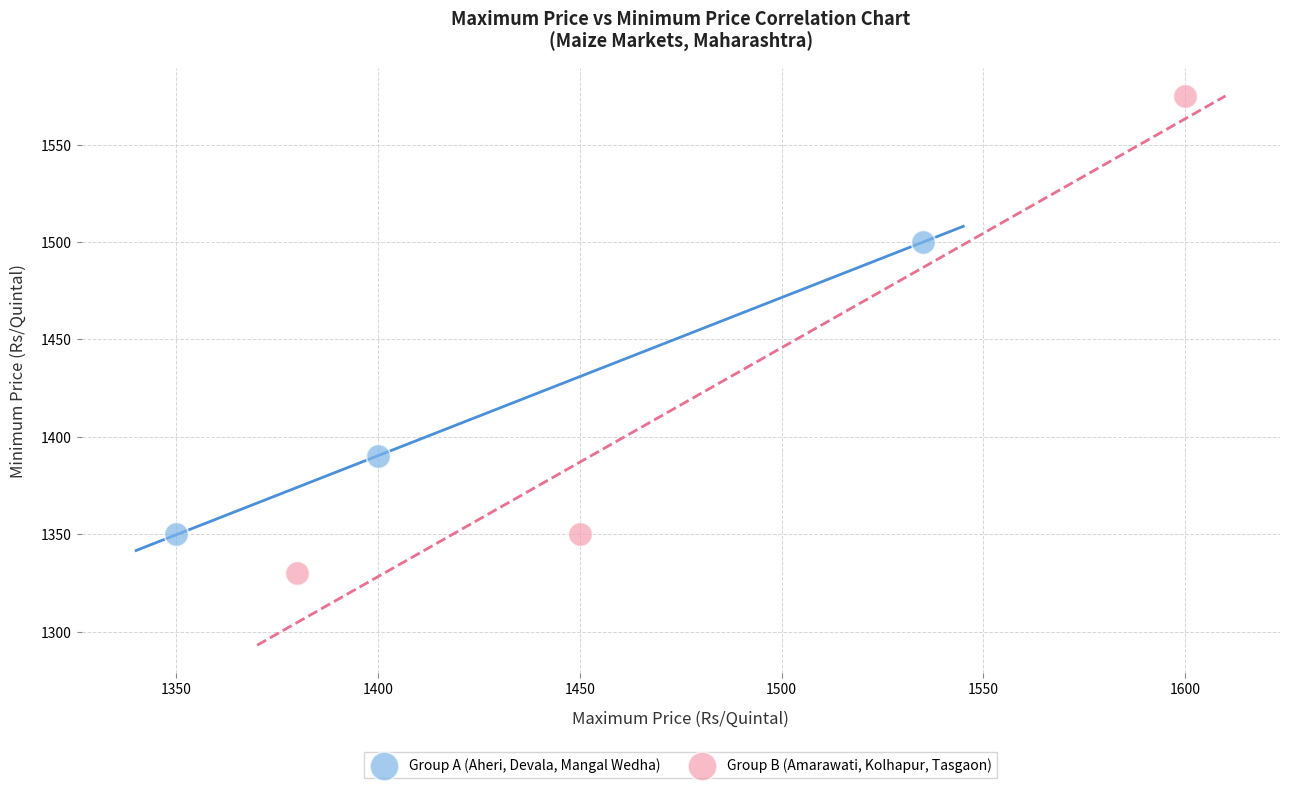

Which series contains the highest Y value?

Group B (Amarawati, Kolhapur, Tasgaon)